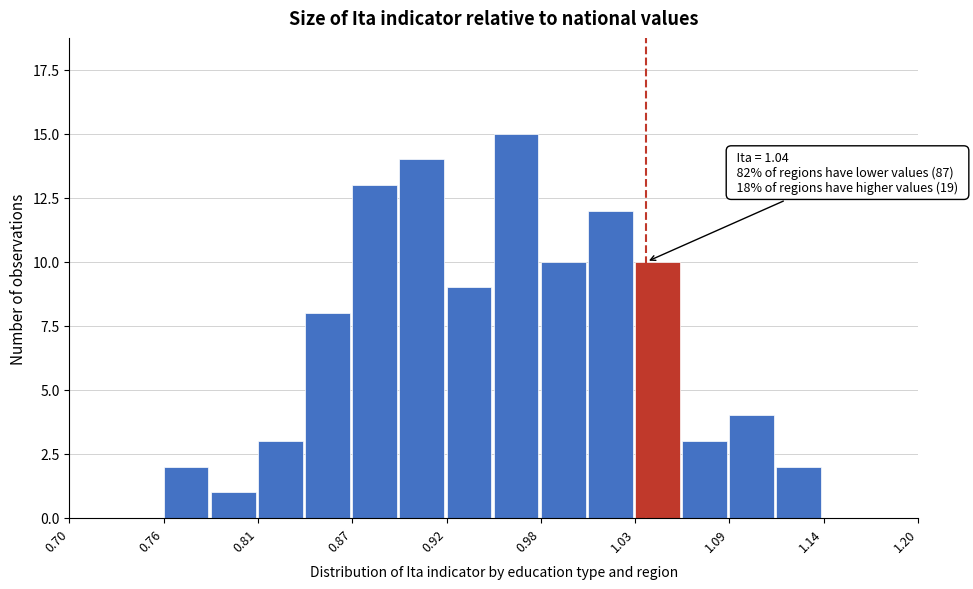

Read against the x-axis, roughly where is the centre of the tallest bar?

0.96